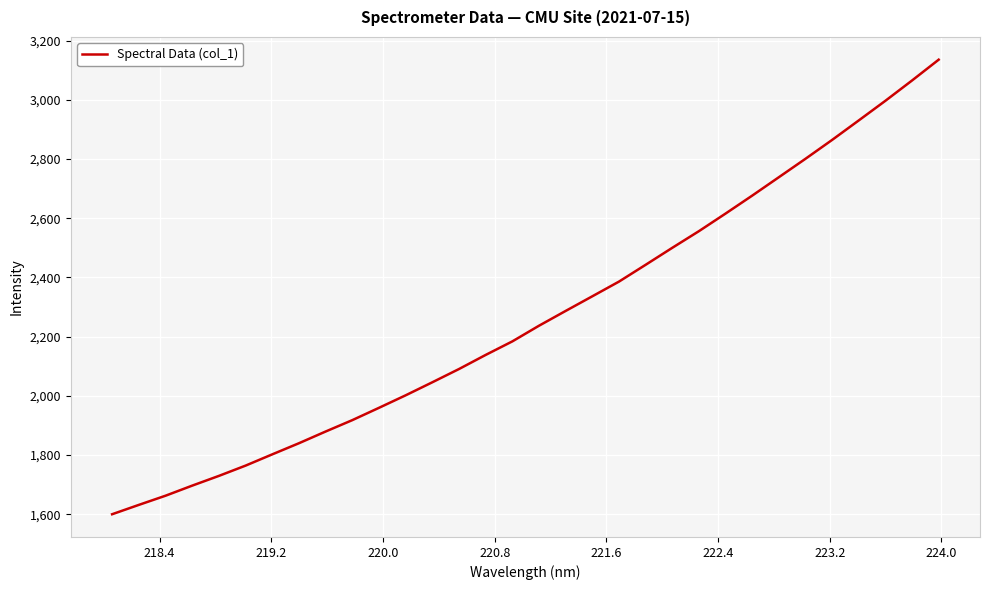

What is the smallest value displayed?

1600.1